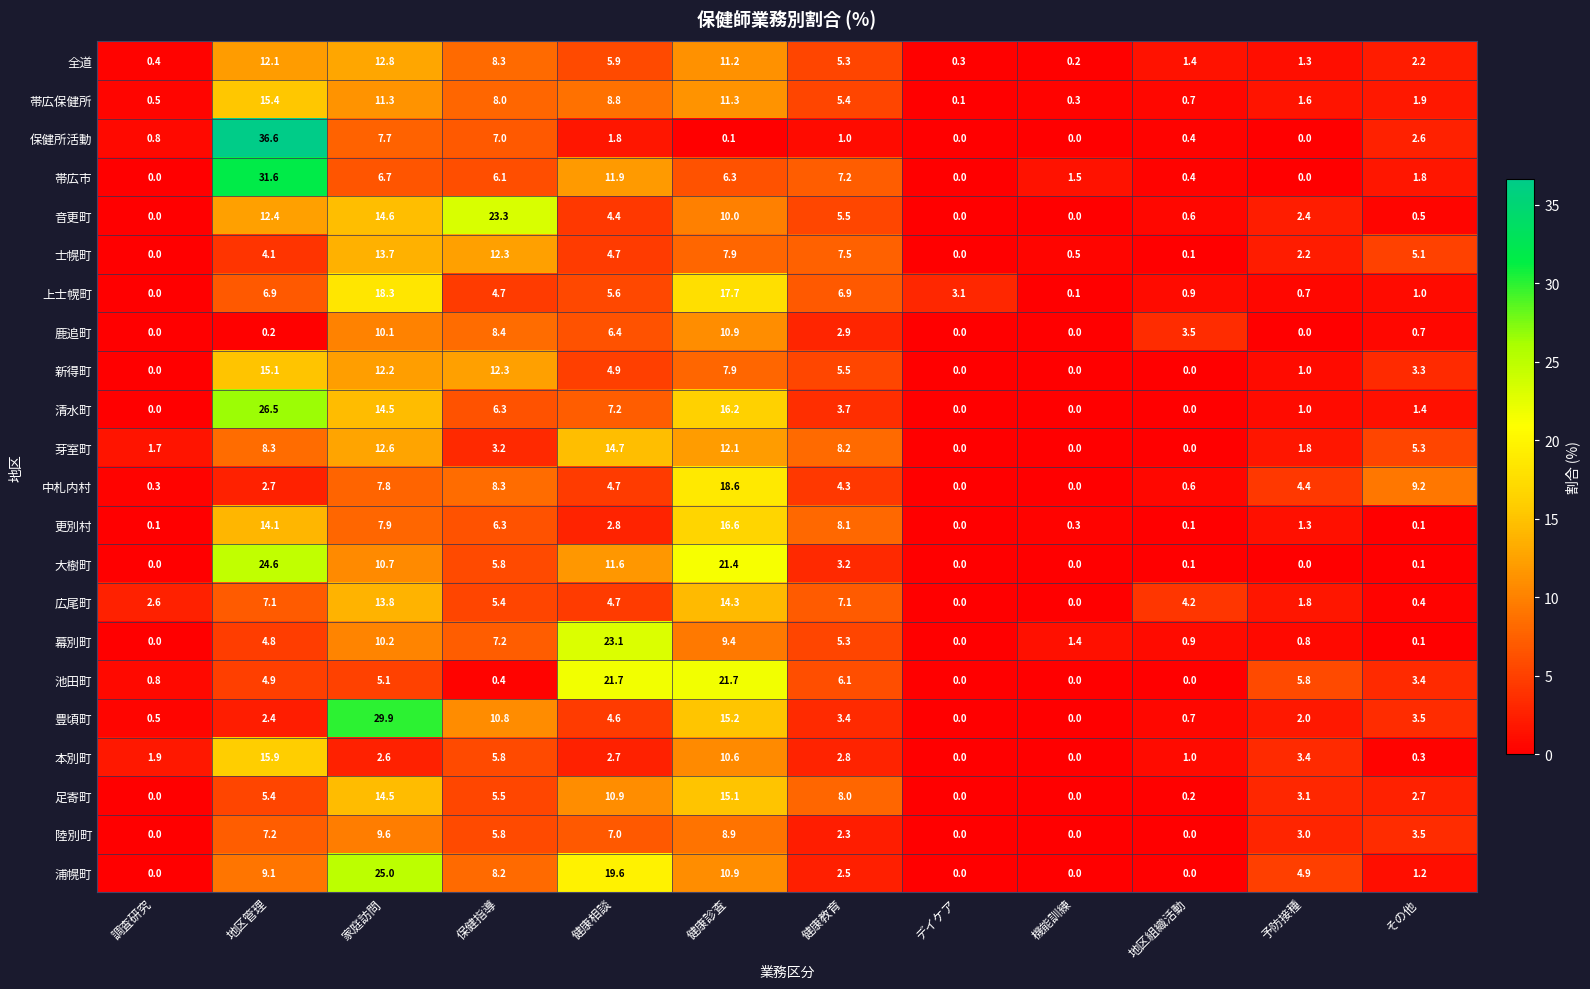

Rank the categories by 全道 value from highest to lowest.

家庭訪問, 地区管理, 健康診査, 保健指導, 健康相談, 健康教育, その他, 地区組織活動, 予防接種, 調査研究, デイケア, 機能訓練